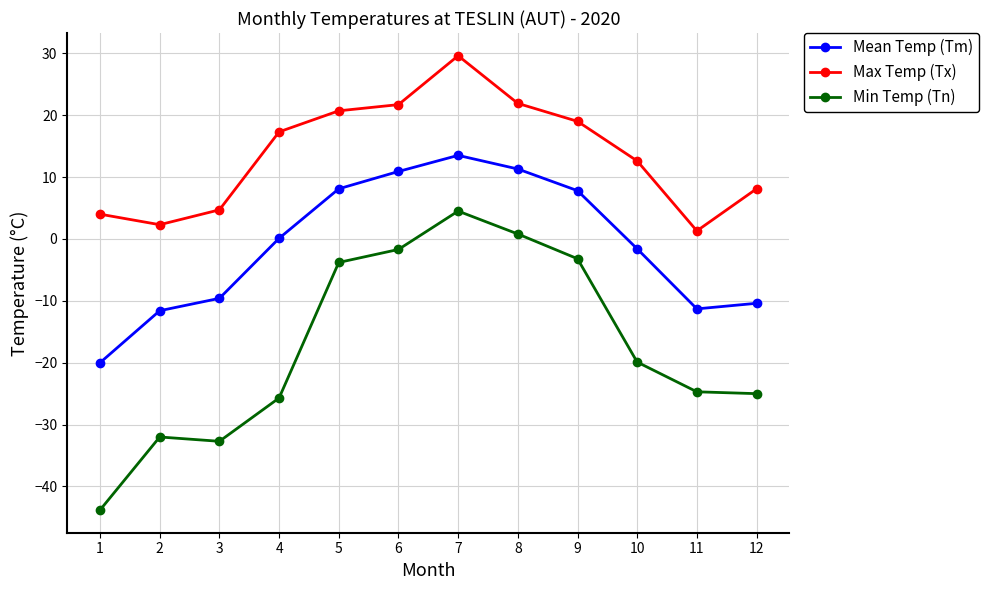

Which series changed the most between 3 and 6?

Min Temp (Tn)